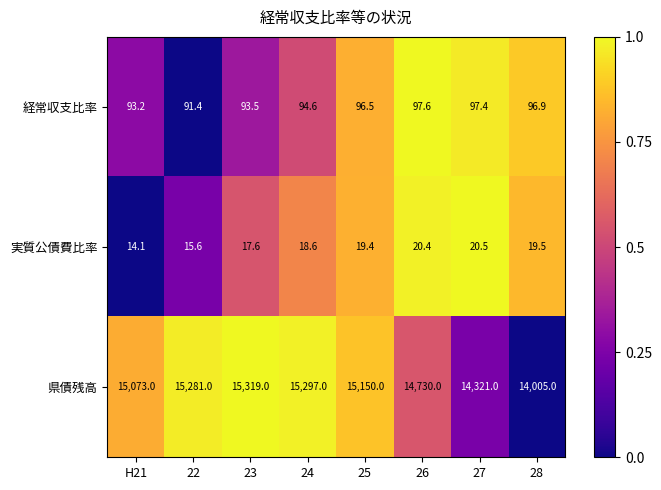

What is the minimum value shown in the chart?

14.1